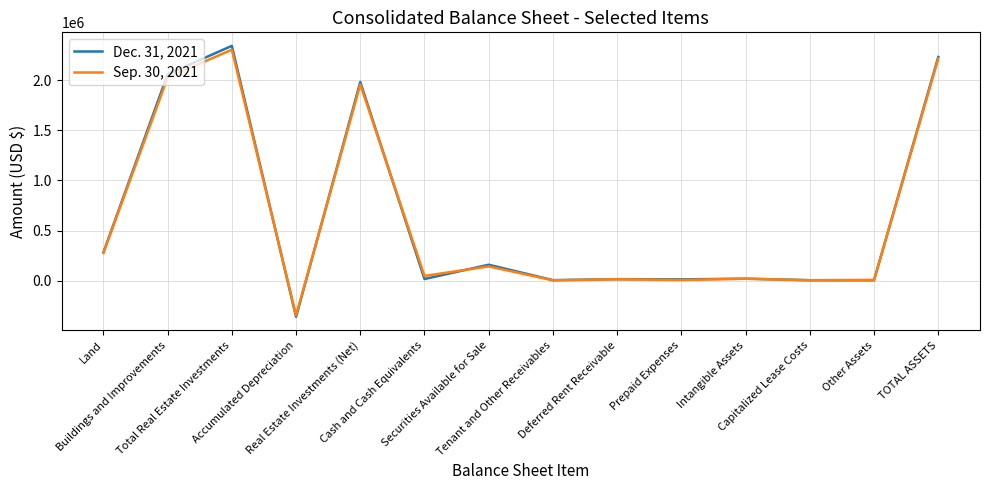

What is the greatest value displayed?

2341973